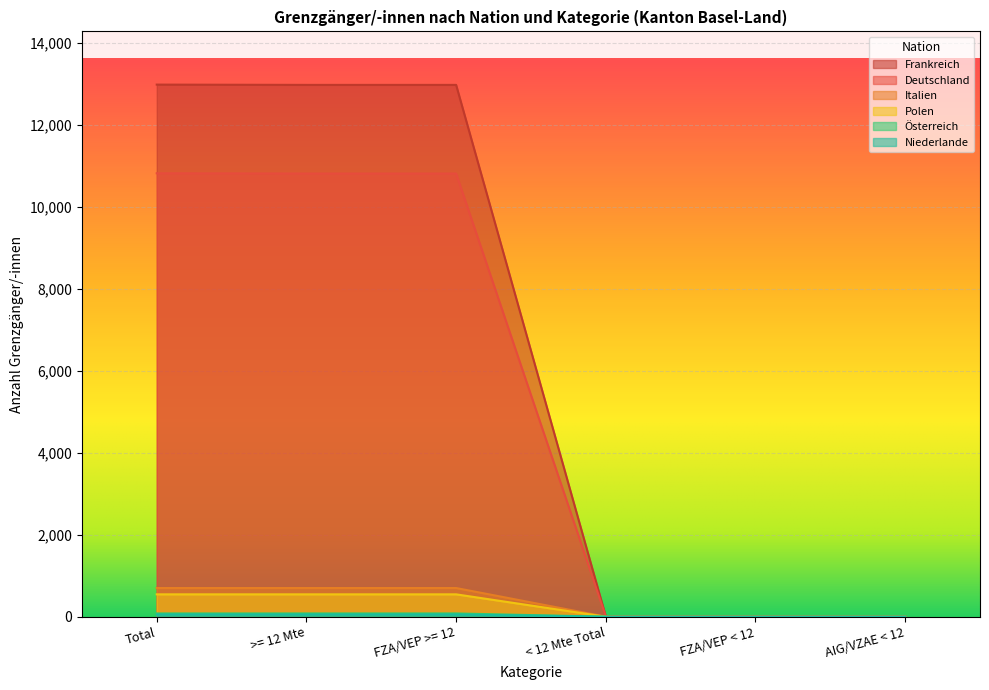

True or false: Niederlande has a value of 77 at >= 12 Mte.

False